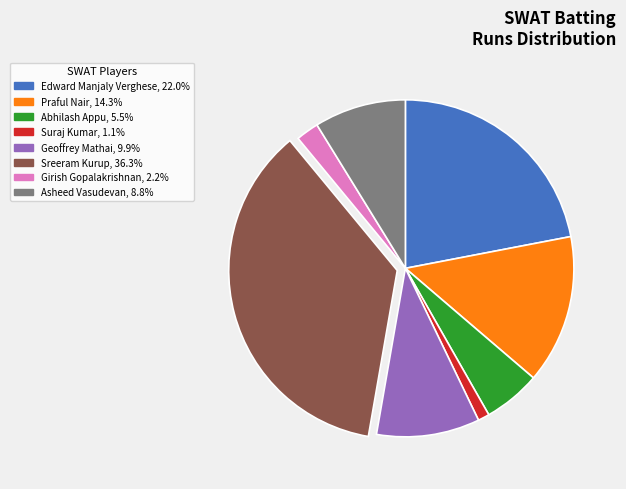

Does any single category account for the majority?

No